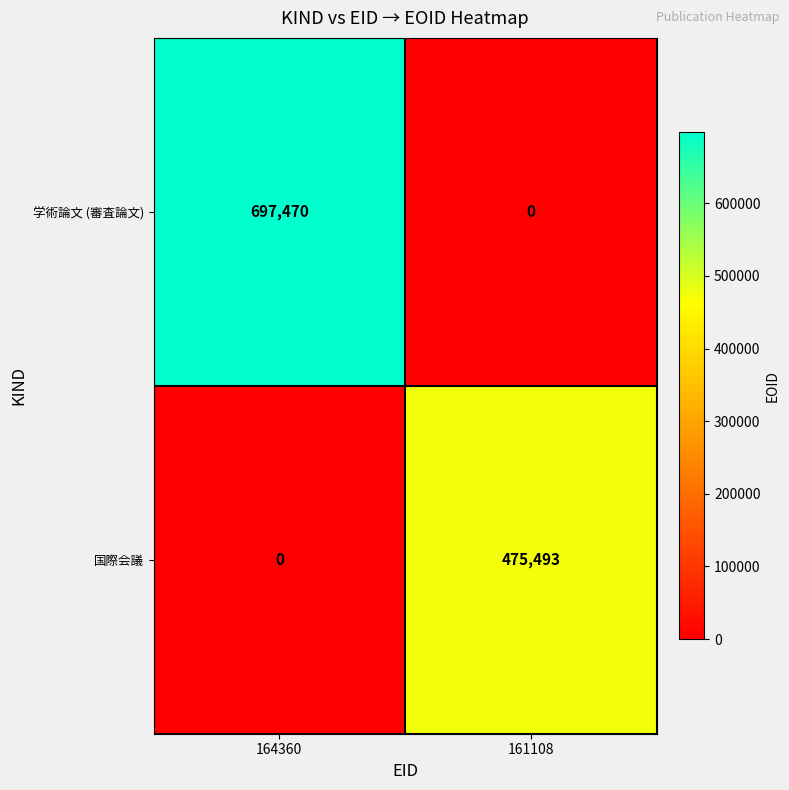

Rank the series by their average value, from lowest to highest.

国際会議, 学術論文 (審査論文)